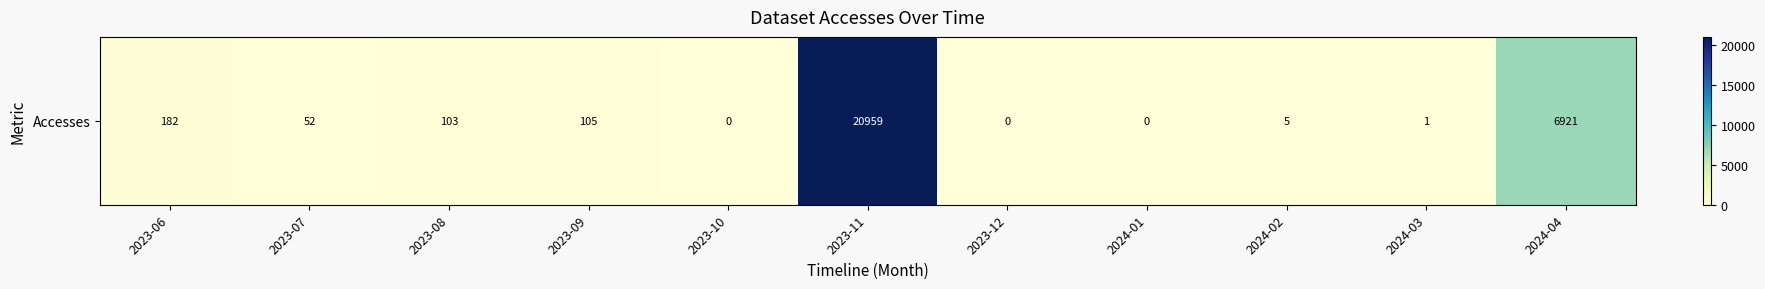

Where does the data first go above 52?

2023-06